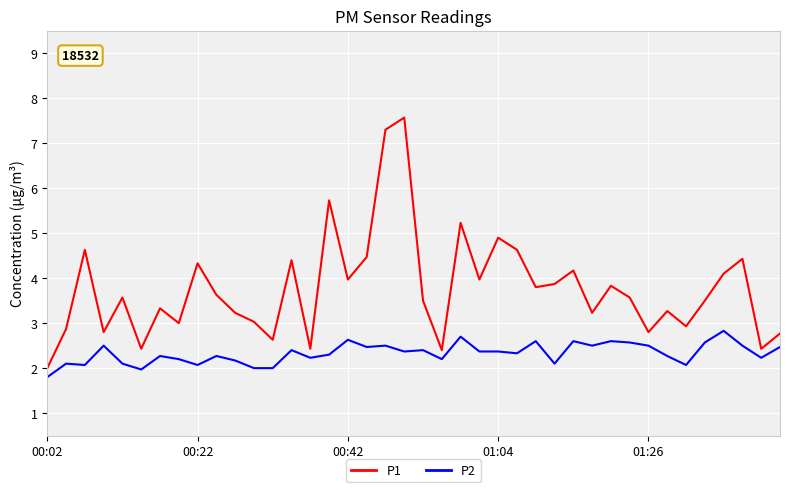

True or false: P2 and P1 cross at least once.

False